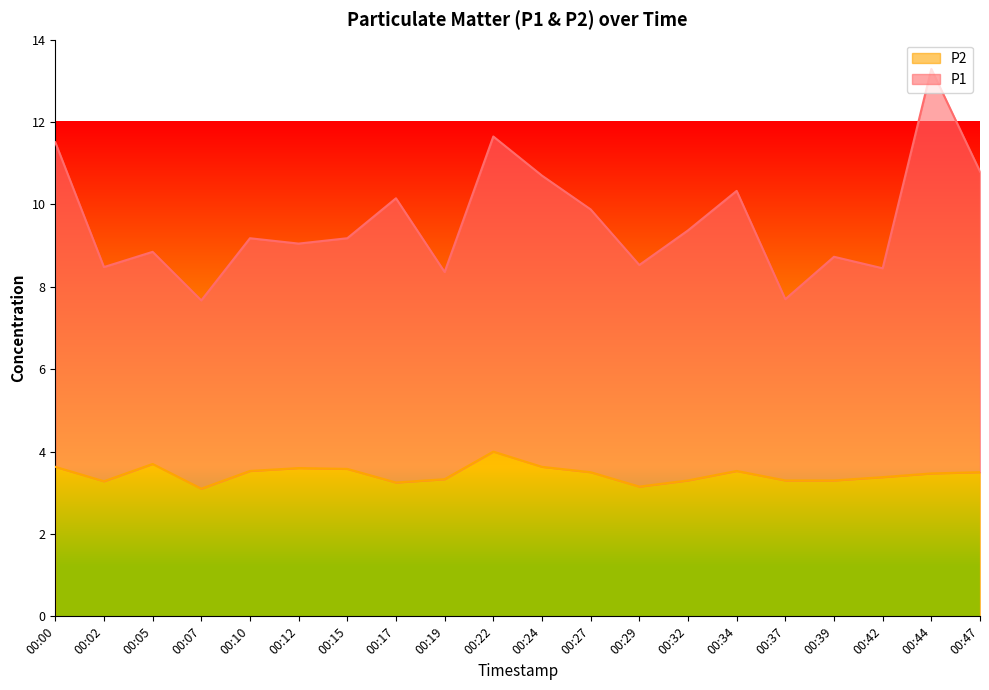

What is the difference between the maximum and minimum values in the P2 series?

0.9